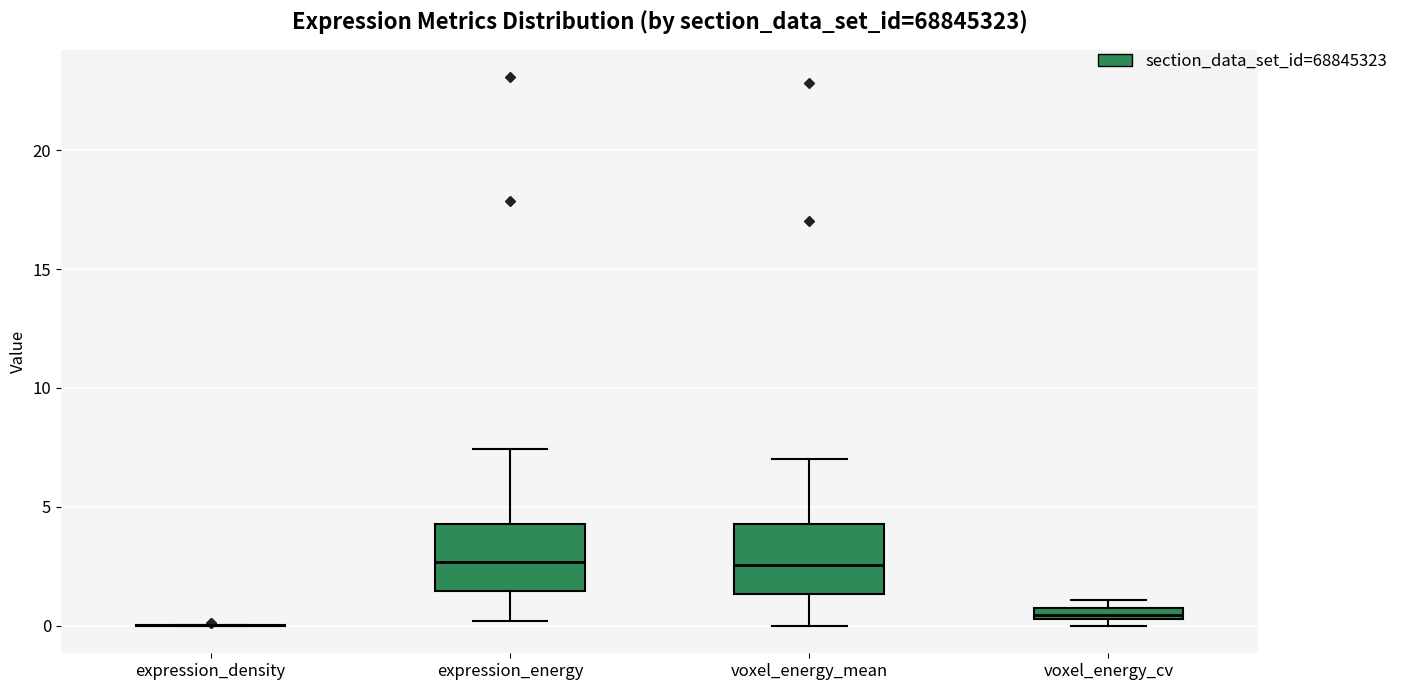

Where is the lower edge of the box for voxel_energy_cv on the y-axis? The values are not printed on the chart, so give them approximately, as read against the axis.

0.5